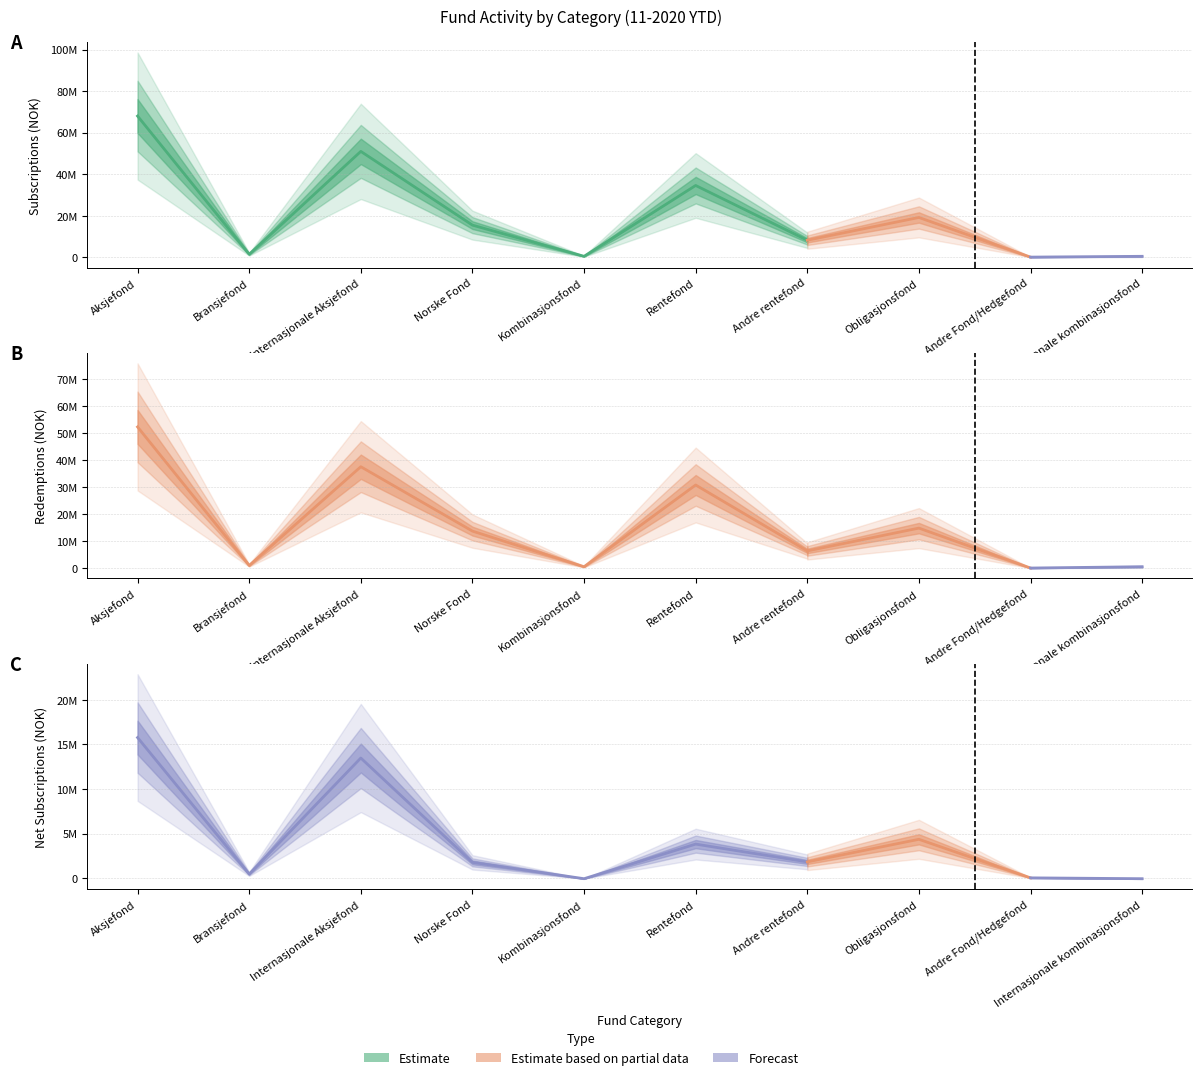

Which has a higher value, Internasjonale Aksjefond or Internasjonale kombinasjonsfond?

Internasjonale Aksjefond